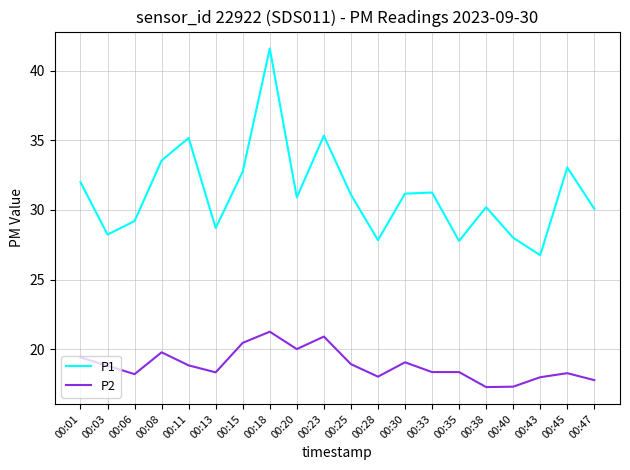

True or false: P1 and P2 intersect in this chart.

False